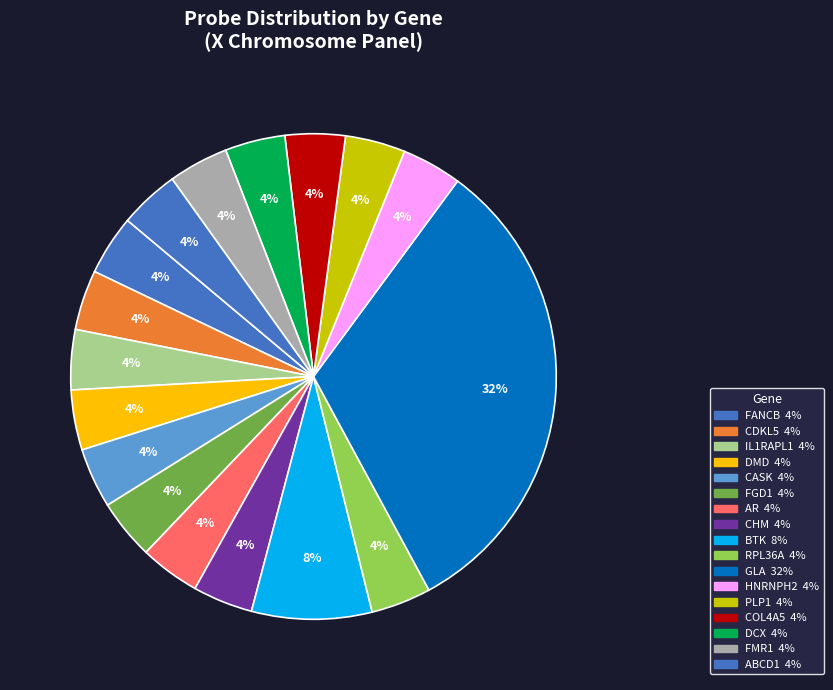

How many segments does this pie chart have?

17